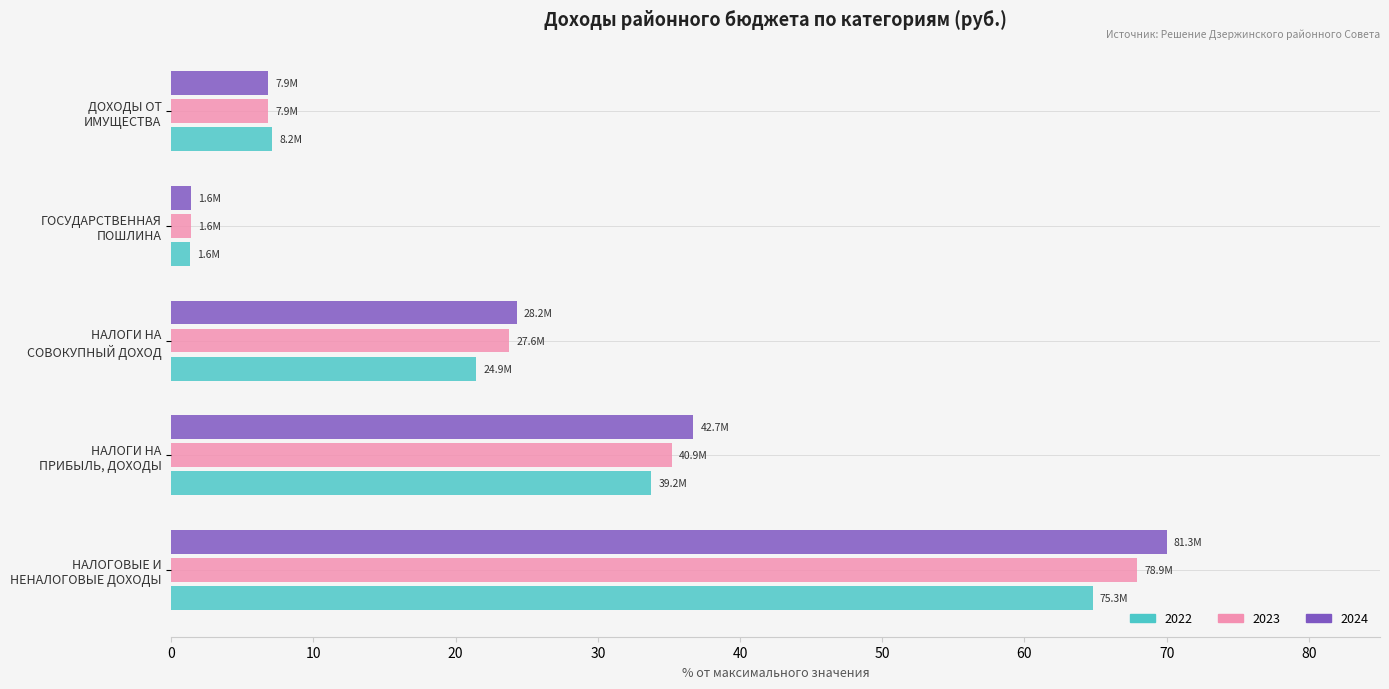

What is the maximum value for 2024?

70.0